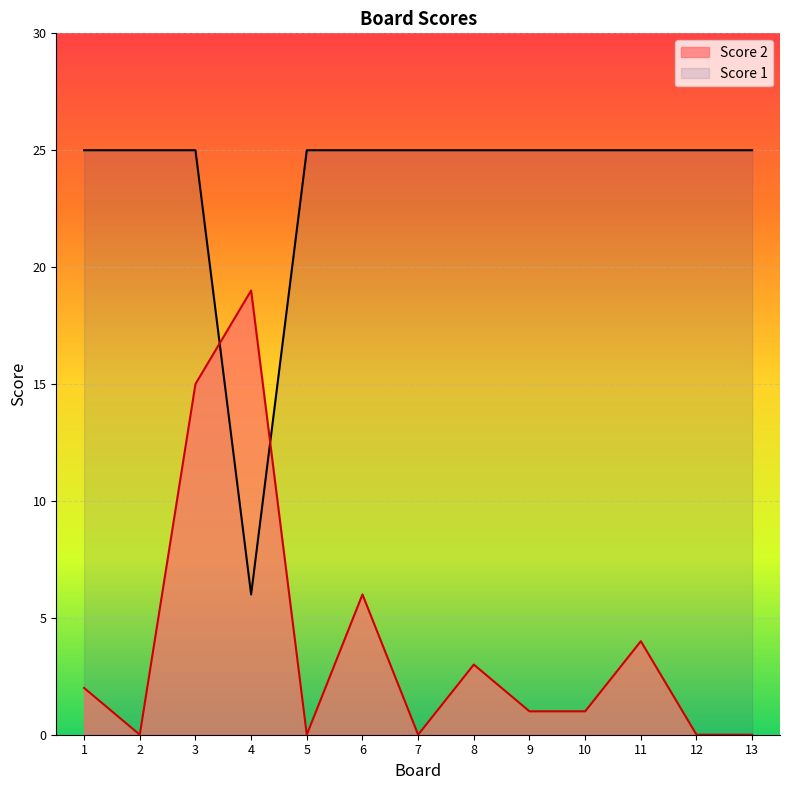

Between 7 and 6, which is larger?

6